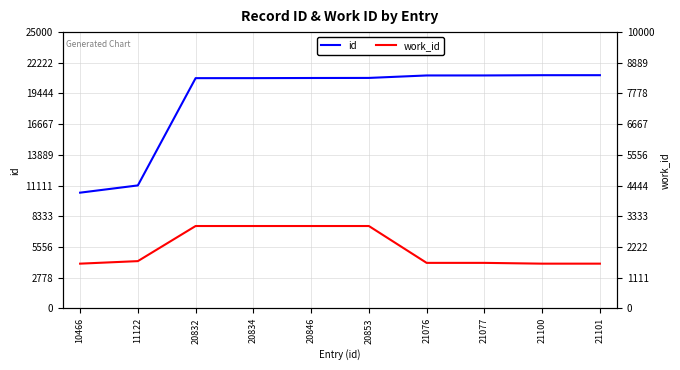

The work_id series shows 4111 at 21077. True or false?

True